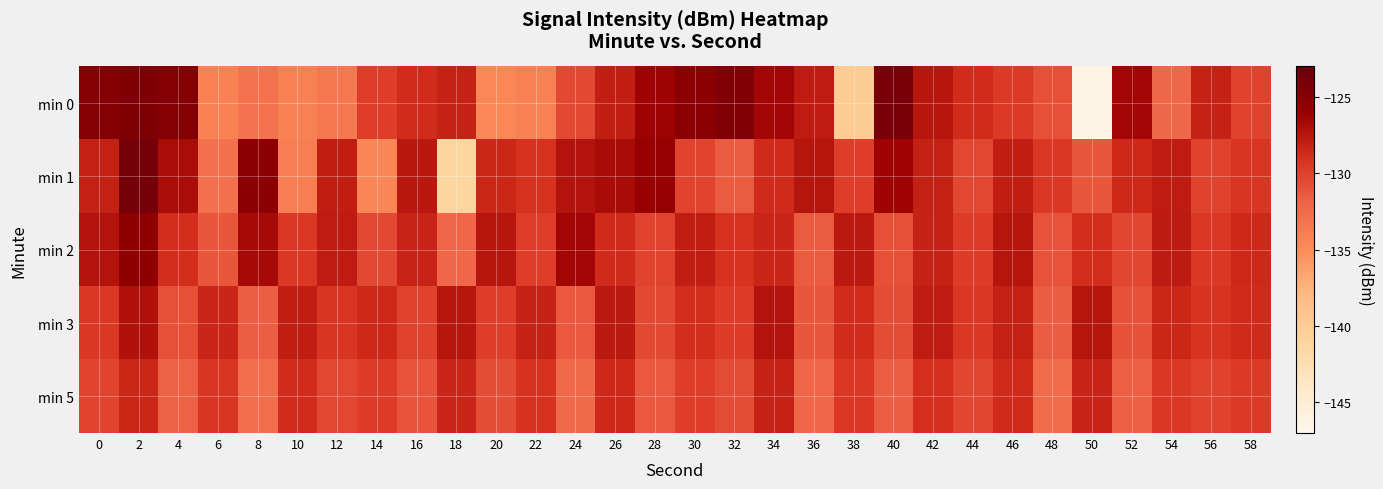

Which series has the widest spread of values?

min 0